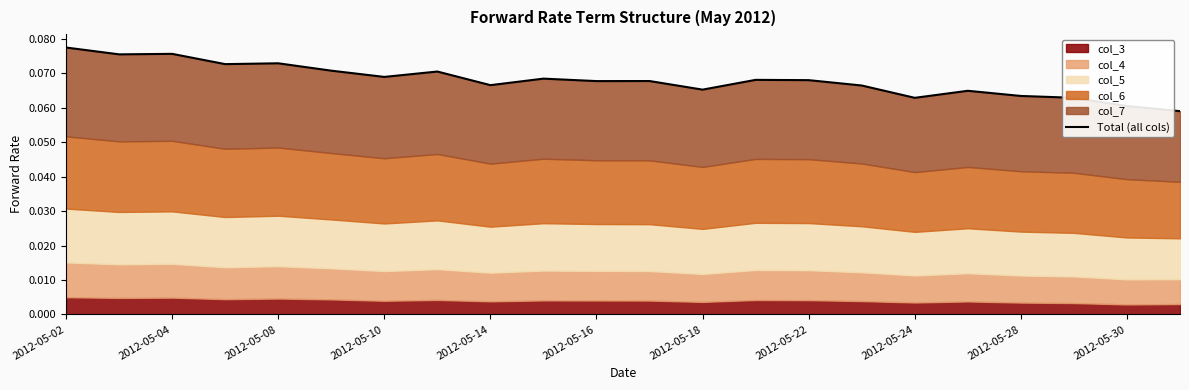

Is it true that the value at 2012-05-24 is 0.1?

False